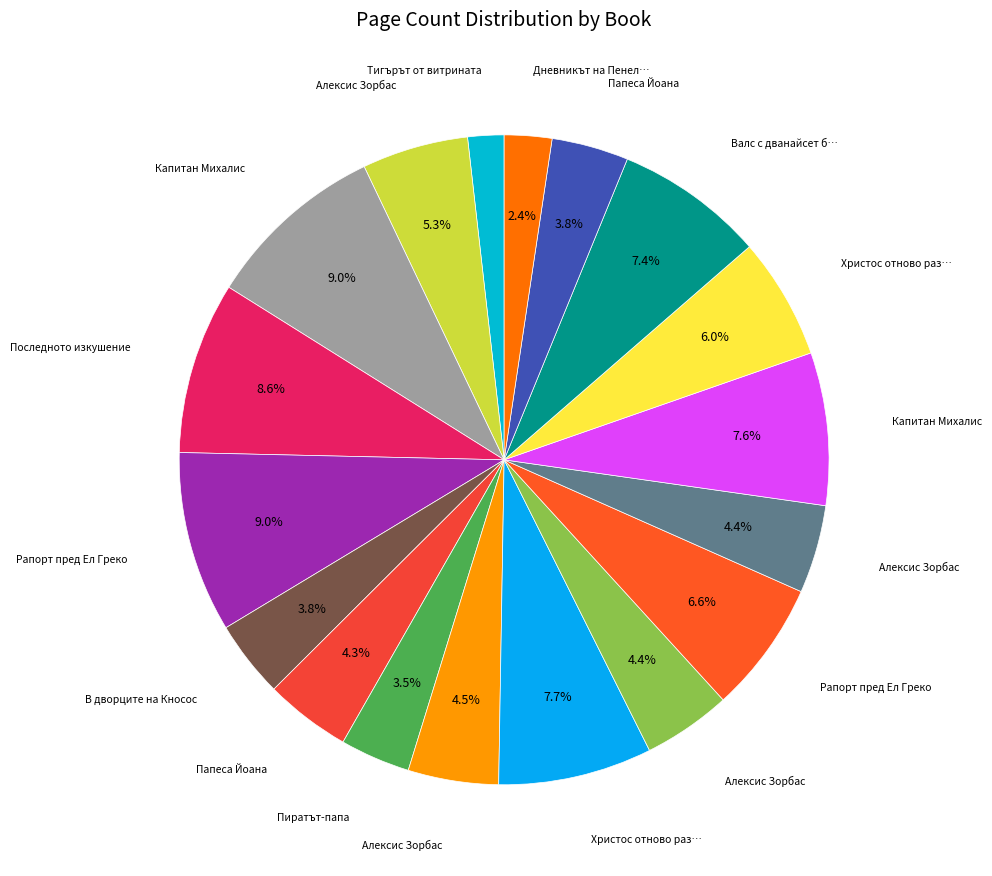

Rank the categories by value from highest to lowest.

Капитан Михалис (2013), Рапорт пред Ел Греко (2011), Последното изкушение, Христос отново разпнат (2017), Капитан Михалис (1978), Валс с дванайсет богове, Рапорт пред Ел Греко (1984), Христос отново разпнат (1983), Алексис Зорбас (2011), Алексис Зорбас (1976), Алексис Зорбас (1984), Алексис Зорбас (1980), Папеса Йоана (1980), В дворците на Кносос, Папеса Йоана (1985), Пиратът-папа, Дневникът на Пенелопа, Тигърът от витрината